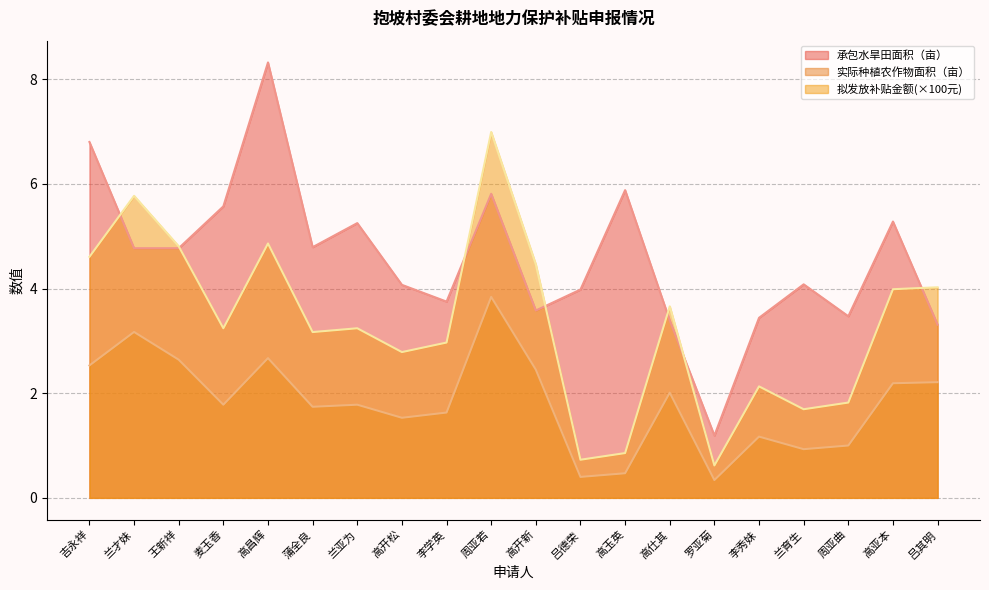

True or false: 拟发放补贴金额 and 实际种植农作物面积（亩） cross at least once.

False